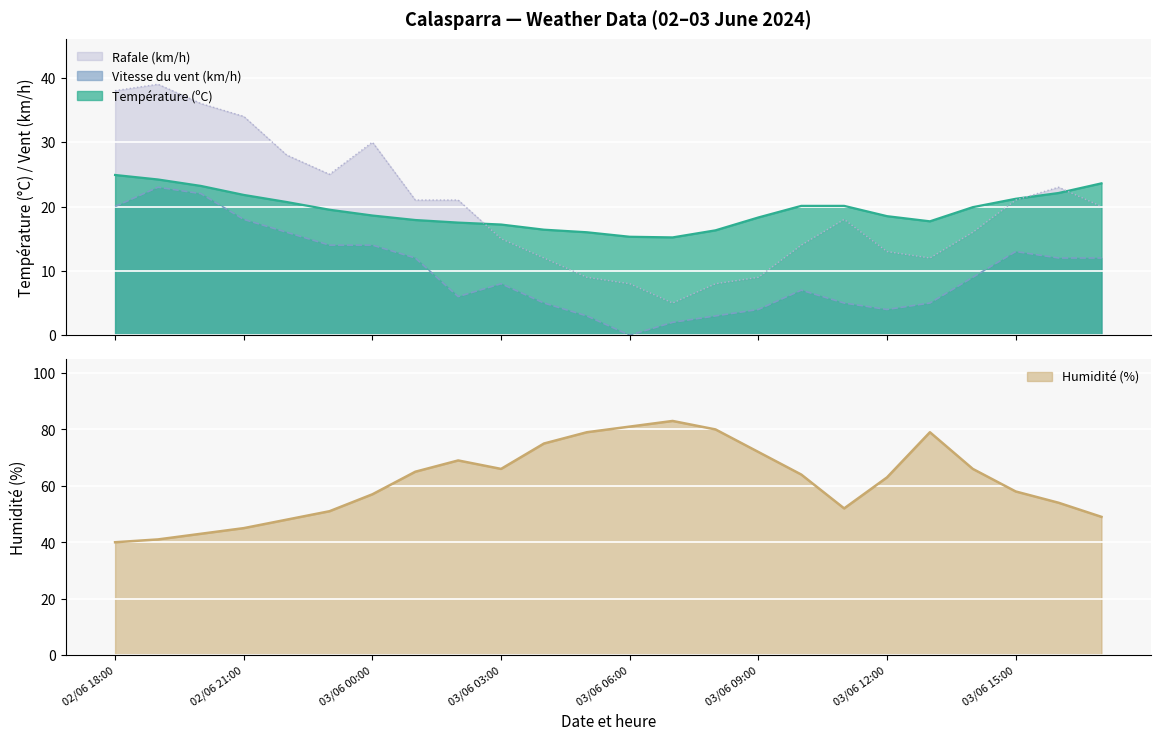

Reading left to right, list all the values displayed in this chart.

Température (ºC): 24.9	24.2	23.2	21.8	20.7	19.5	18.6	17.9	17.5	17.2	16.4	16.0	15.3	15.2	16.3	18.3	20.1	20.1	18.5	17.7	19.9	21.2	22.1	23.6
Humidité (%): 40.0	41.0	43.0	45.0	48.0	51.0	57.0	65.0	69.0	66.0	75.0	79.0	81.0	83.0	80.0	72.0	64.0	52.0	63.0	79.0	66.0	58.0	54.0	49.0
Vitesse du vent (km/h): 20.0	23.0	22.0	18.0	16.0	14.0	14.0	12.0	6.0	8.0	5.0	3.0	0.0	2.0	3.0	4.0	7.0	5.0	4.0	5.0	9.0	13.0	12.0	12.0
Rafale (km/h): 38.0	39.0	36.0	34.0	28.0	25.0	30.0	21.0	21.0	15.0	12.0	9.0	8.0	5.0	8.0	9.0	14.0	18.0	13.0	12.0	16.0	21.0	23.0	20.0